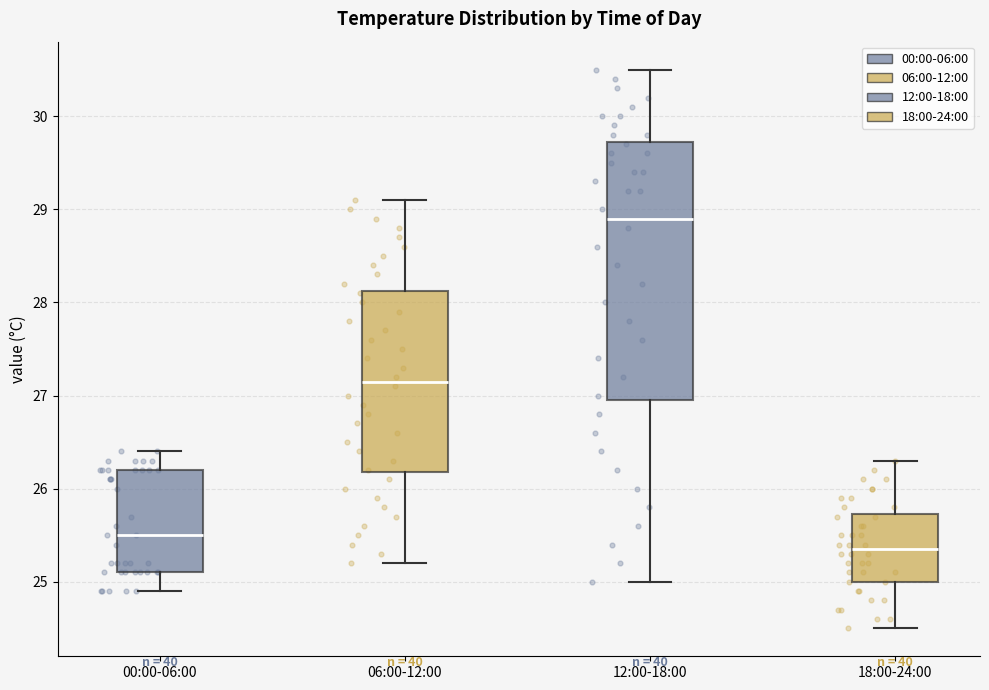

Reading left to right, read every box against the y-axis: the position of its median line, the range the box covers, and the ends of its whiskers. The values are not printed on the chart, so give them approximately, as read against the axis.

00:00-06:00: median 25.5, box 25.1 to 26.2, whiskers 24.9 to 26.4
06:00-12:00: median 27.2, box 26.2 to 28.1, whiskers 25.2 to 29.1
12:00-18:00: median 28.9, box 27.0 to 29.7, whiskers 25.0 to 30.5
18:00-24:00: median 25.4, box 25.0 to 25.7, whiskers 24.5 to 26.3